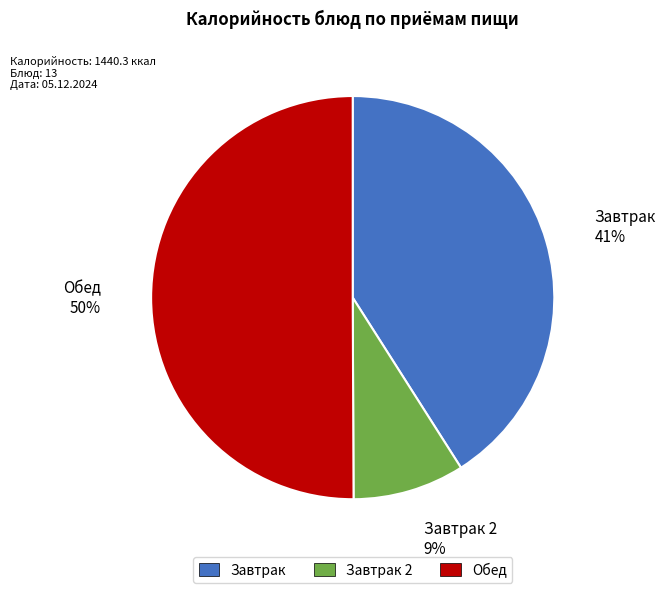

To the nearest percent, what is the average slice percentage?

33%